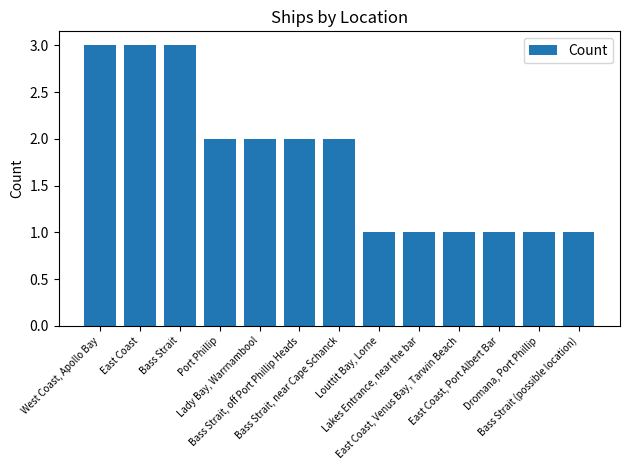

Does the chart contain any negative values?

No